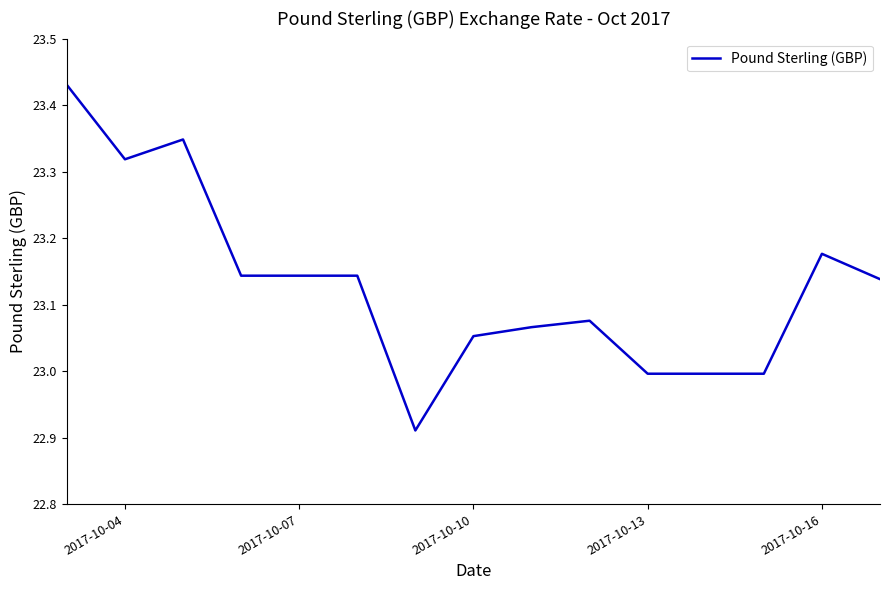

What is the difference between the maximum and minimum values?

0.5